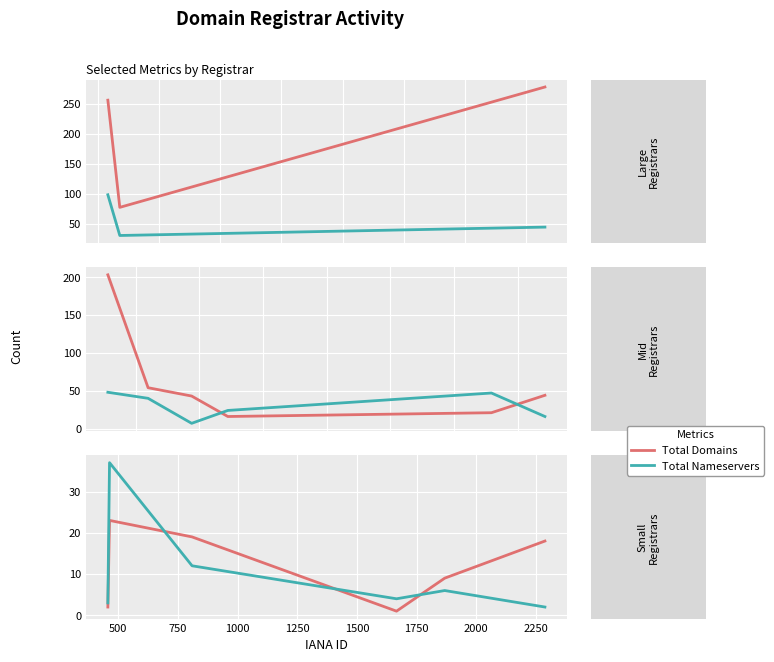

Between 1000 and 1250, which is larger?

1250